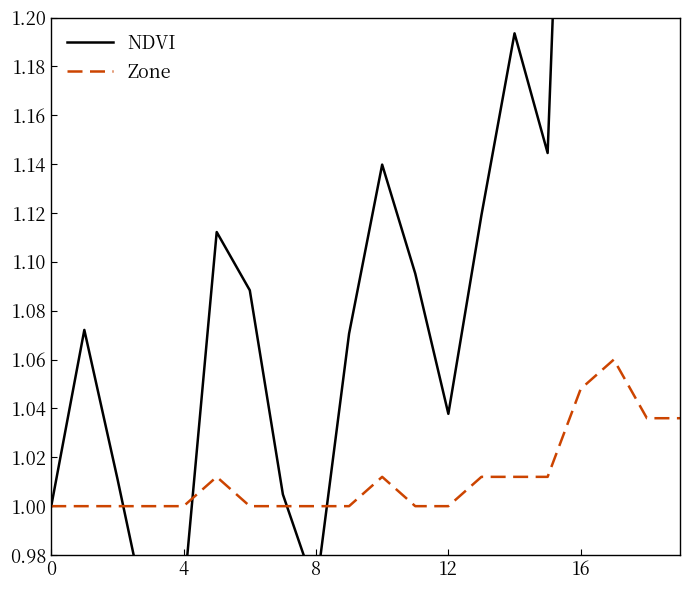

True or false: Zone and NDVI intersect in this chart.

True